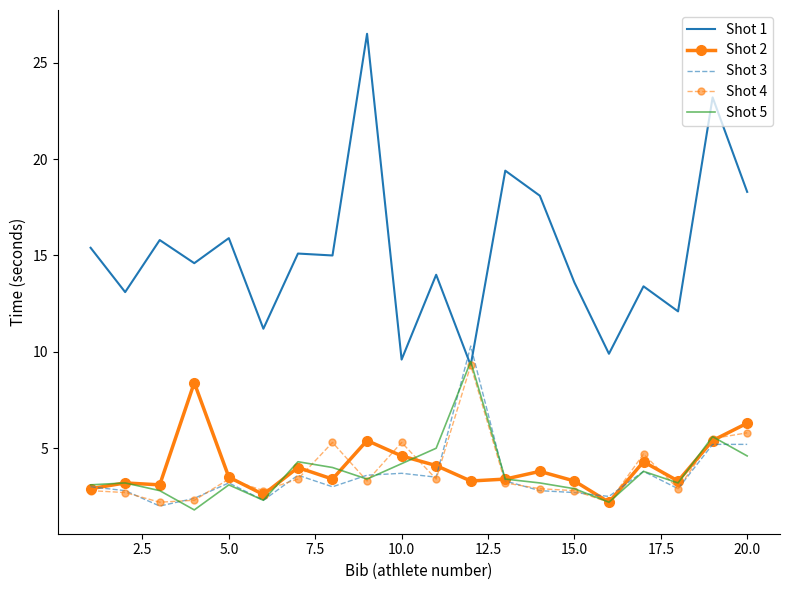

In Shot 3, how many points are lower than both neighbors (excluding endpoints)?

6